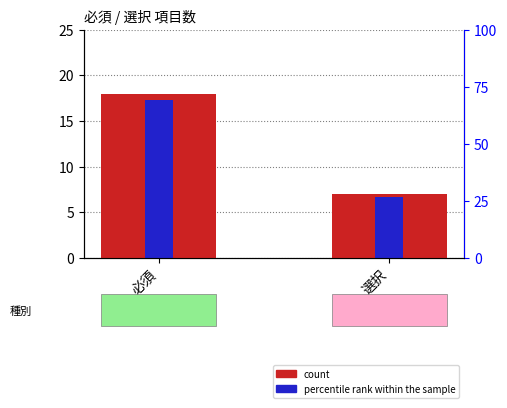

What is the average value of the percentile rank within the sample series?

12.0